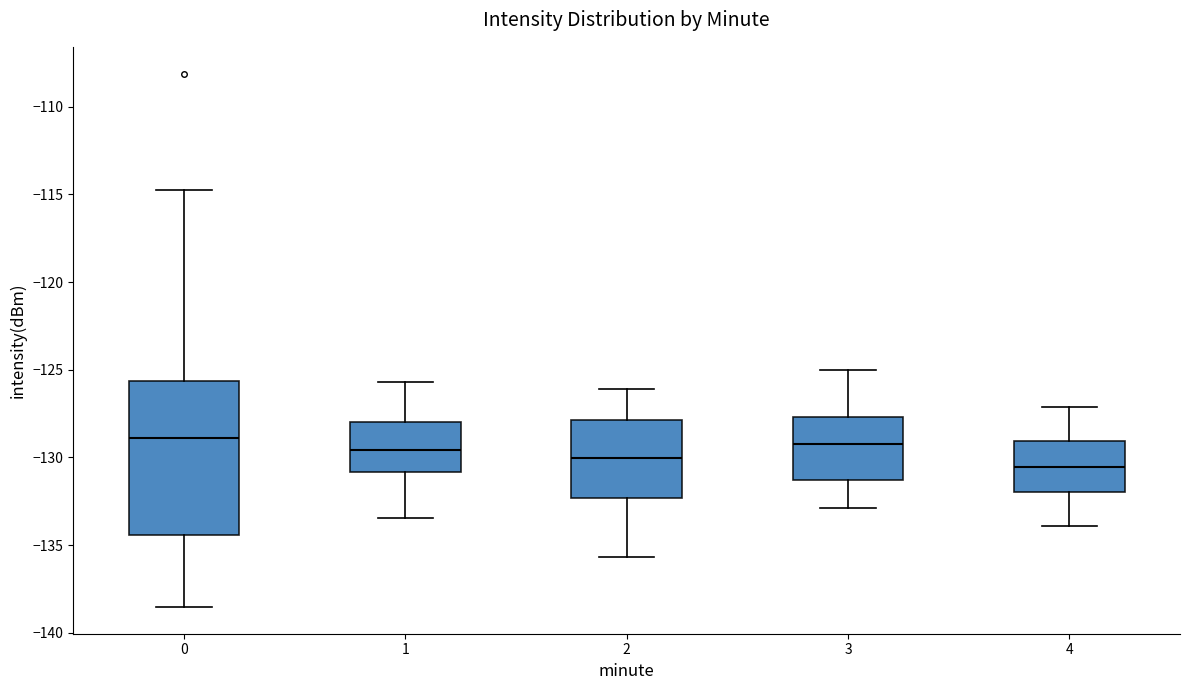

Comparing the boxes themselves (not the whiskers), which one is the tallest?

0